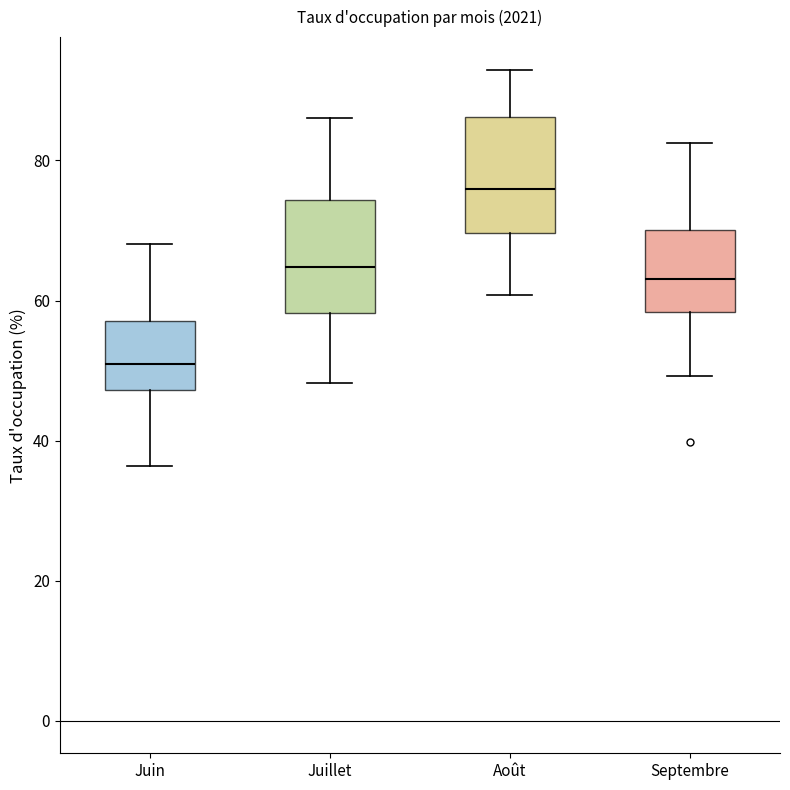

Reading left to right, read every box against the y-axis: the position of its median line, the range the box covers, and the ends of its whiskers. The values are not printed on the chart, so give them approximately, as read against the axis.

Juin: median 50, box 48 to 58, whiskers 36 to 68
Juillet: median 64, box 58 to 74, whiskers 48 to 86
Août: median 76, box 70 to 86, whiskers 60 to 92
Septembre: median 64, box 58 to 70, whiskers 50 to 82